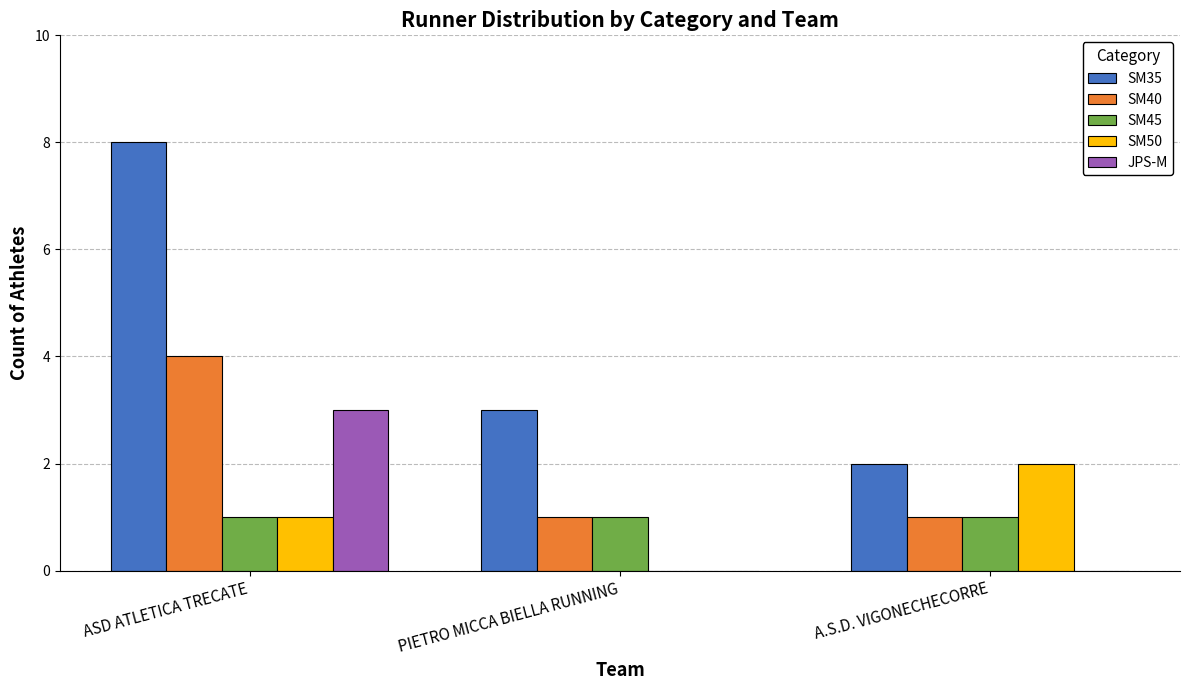

Reading right to left, what are all the values shown in this chart?

SM35: A.S.D. VIGONECHECORRE=2	PIETRO MICCA BIELLA RUNNING=3	ASD ATLETICA TRECATE=8
SM40: A.S.D. VIGONECHECORRE=1	PIETRO MICCA BIELLA RUNNING=1	ASD ATLETICA TRECATE=4
SM45: A.S.D. VIGONECHECORRE=1	PIETRO MICCA BIELLA RUNNING=1	ASD ATLETICA TRECATE=1
SM50: A.S.D. VIGONECHECORRE=2	PIETRO MICCA BIELLA RUNNING=0	ASD ATLETICA TRECATE=1
JPS-M: A.S.D. VIGONECHECORRE=0	PIETRO MICCA BIELLA RUNNING=0	ASD ATLETICA TRECATE=3